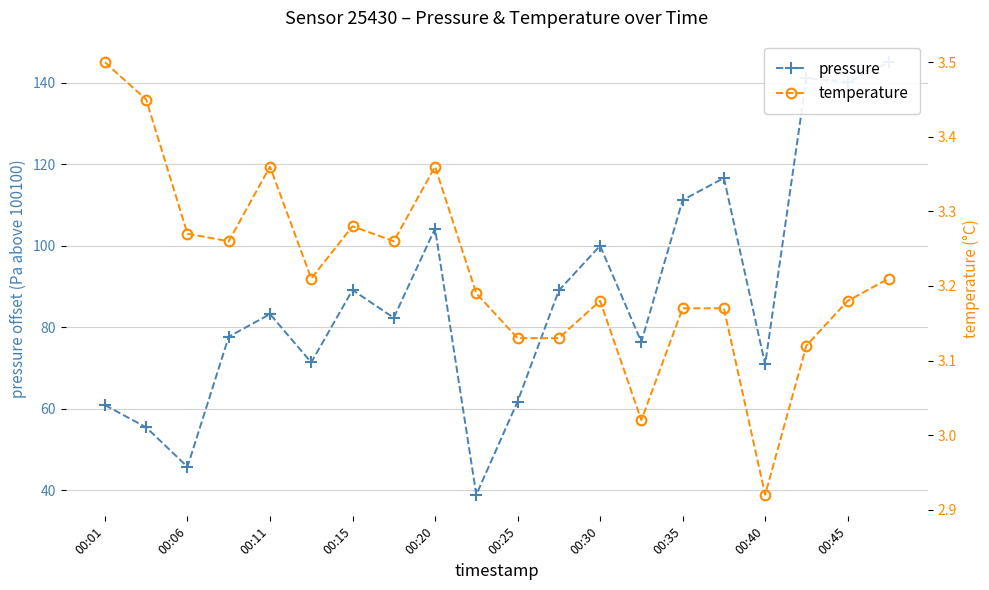

How many data points in temperature are above 3?

19